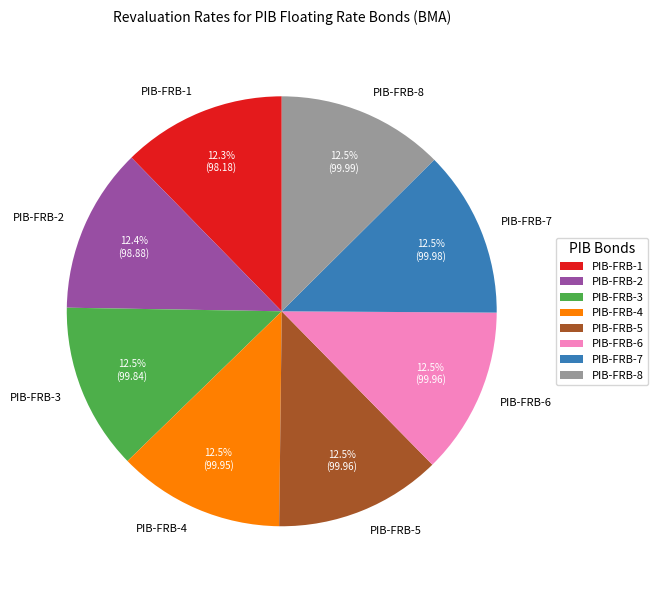

Combined, what portion of the pie is PIB-FRB-7 and PIB-FRB-5?

25.1%